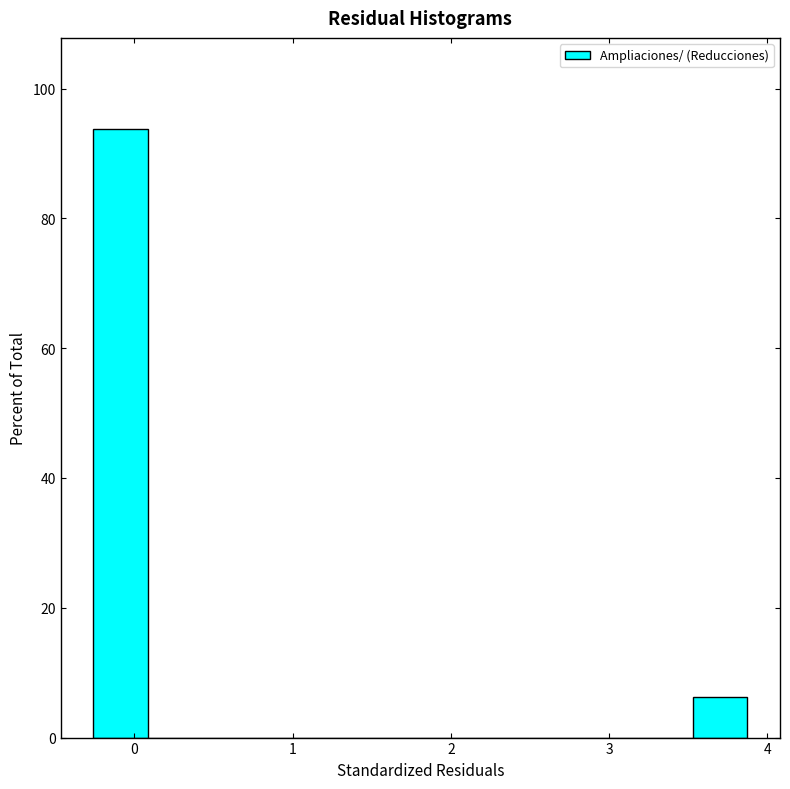

Around what value on the x-axis is the tallest bar? Give the approximate position of its centre, as read against the axis.

-0.1